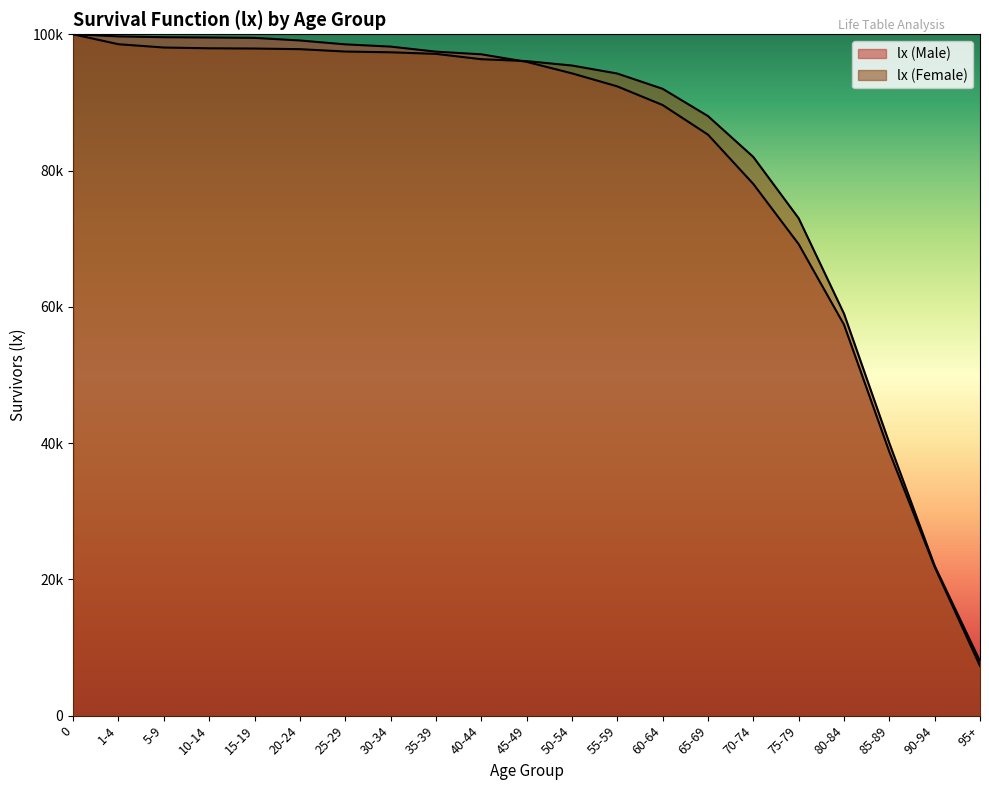

What is the sum of all values?

1718532